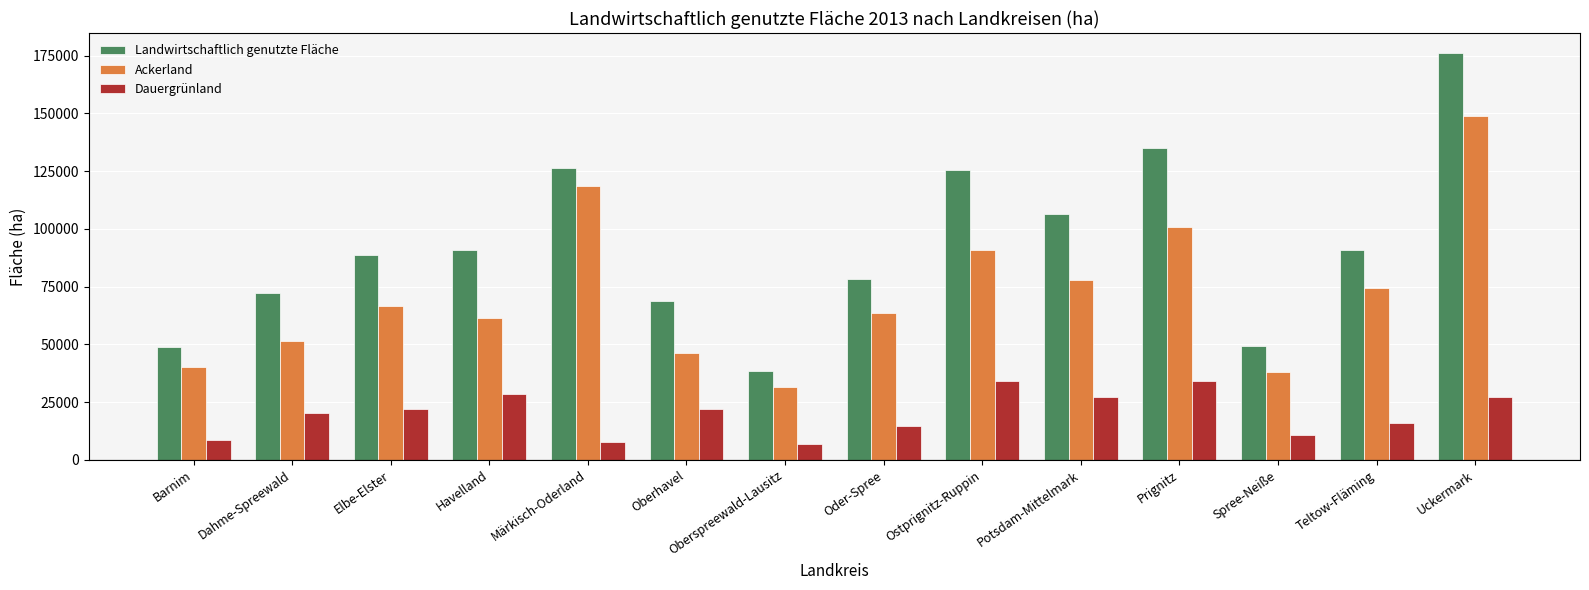

What is the value of the Landwirtschaftlich genutzte Fläche bar at the 13th from the left?

90800